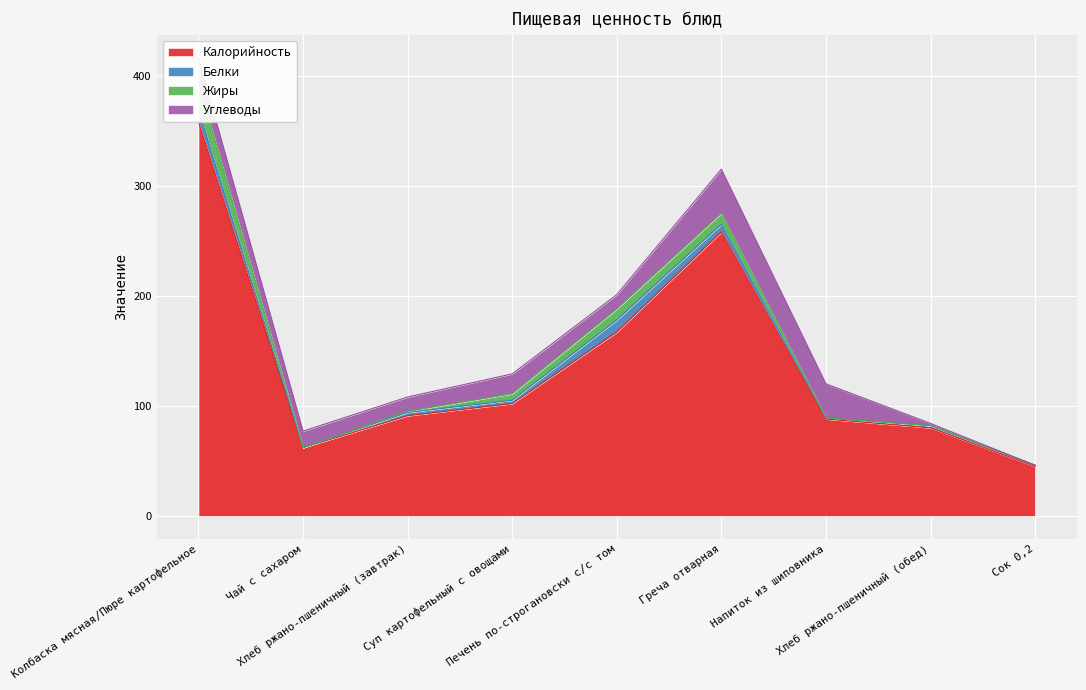

What are all the series names shown in the legend?

Калорийность, Белки, Жиры, Углеводы